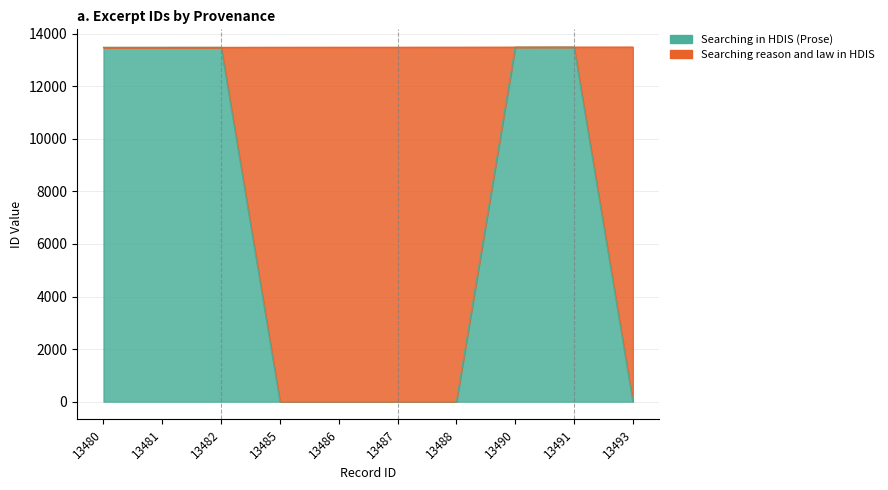

How many data points are above 13480?

4